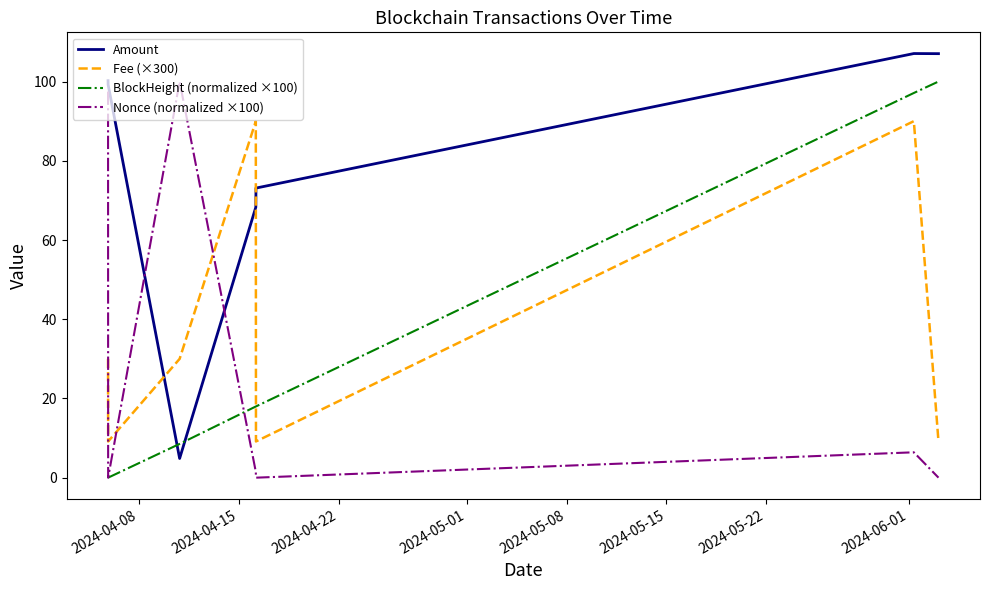

What is the minimum value for Fee (×300)?

9.2